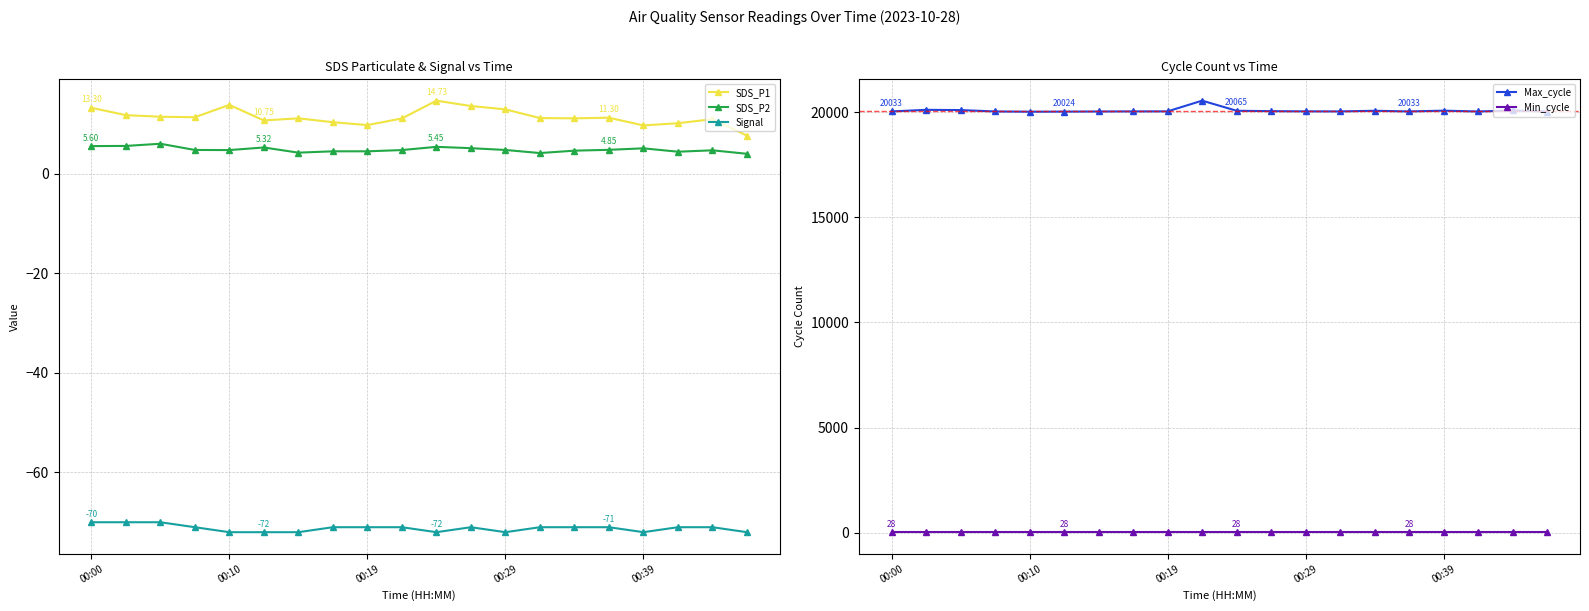

How many lines are shown in the chart?

5